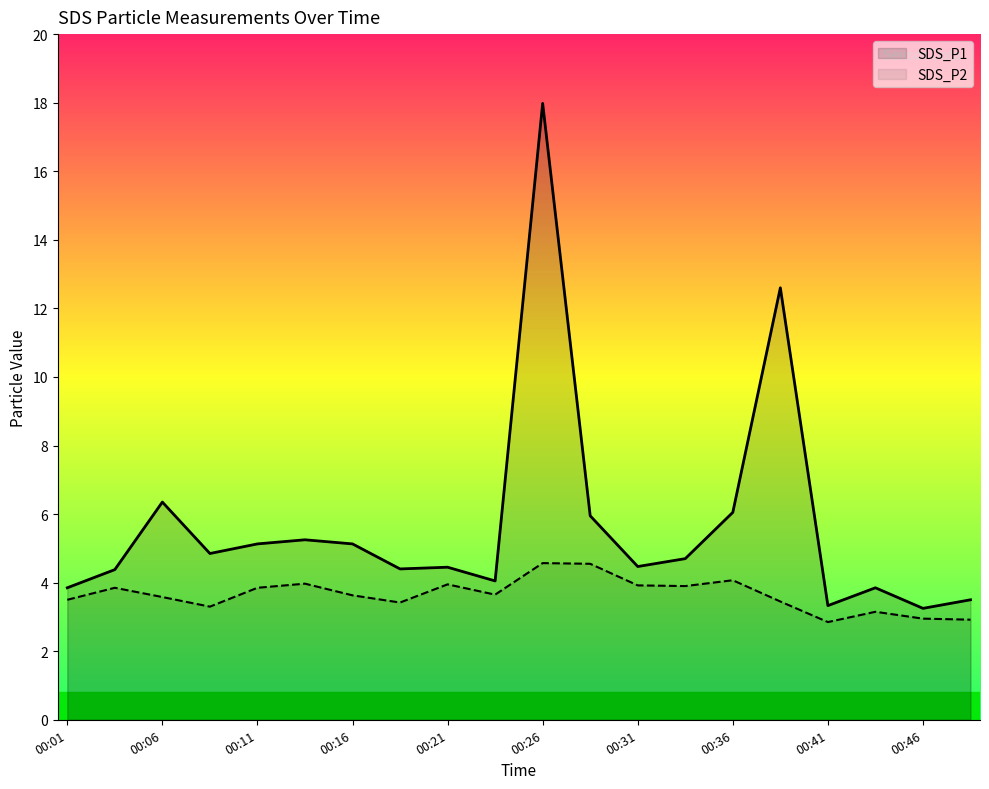

True or false: SDS_P1 and SDS_P2 intersect in this chart.

False